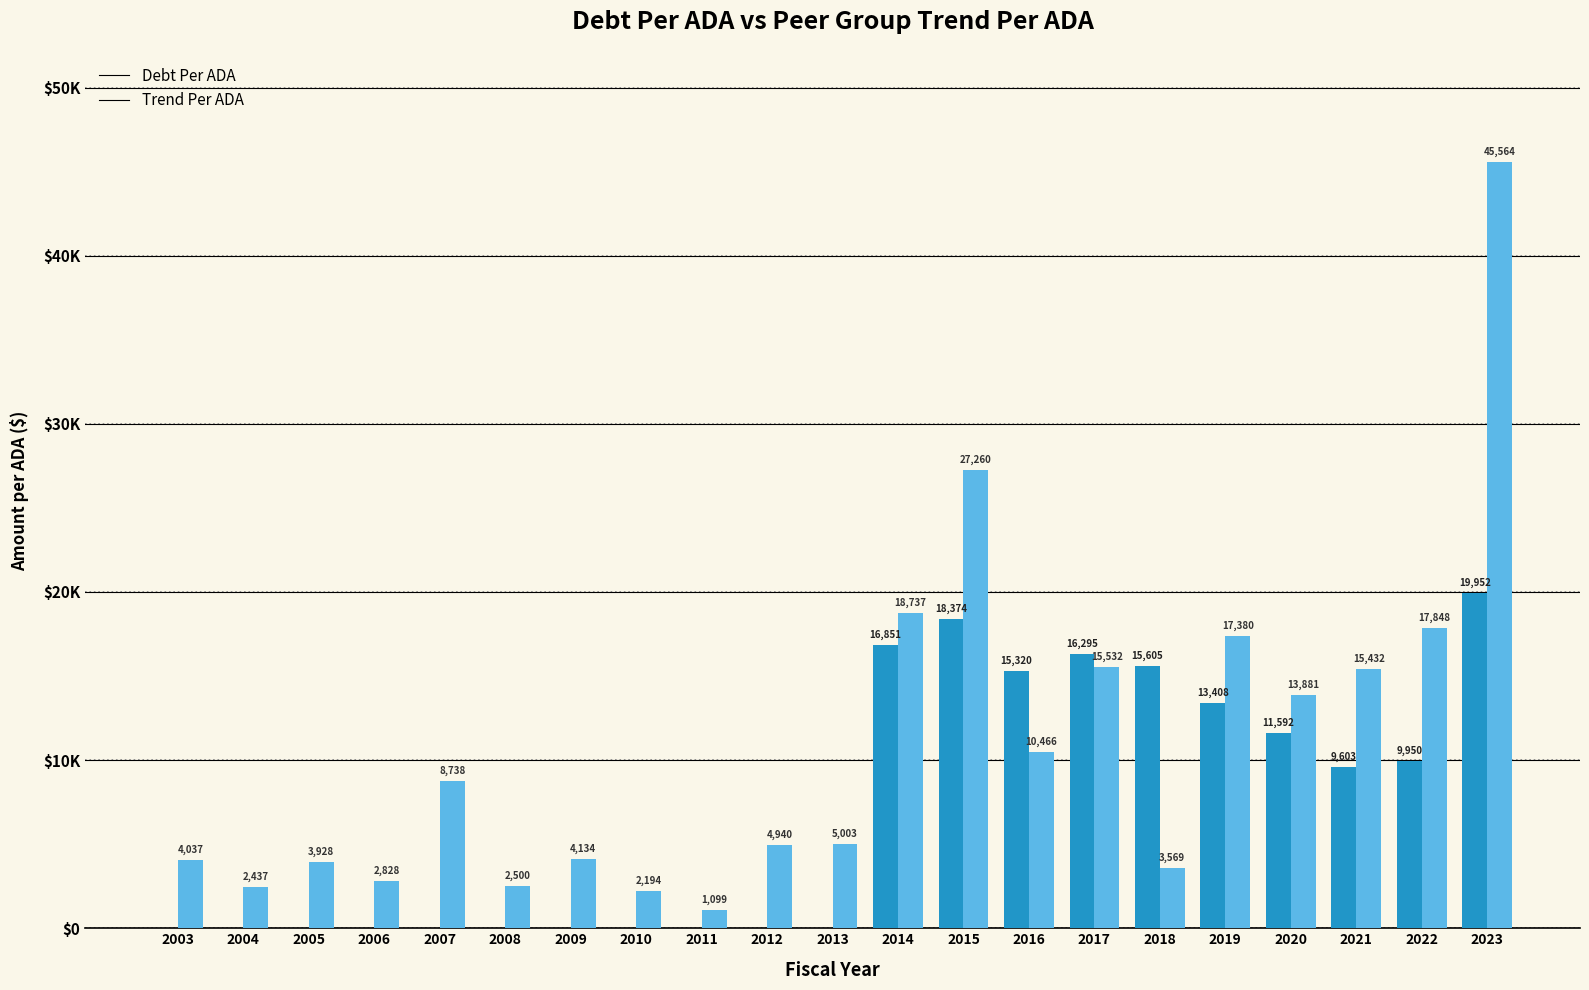

The DebtPerADA series shows 19952.0 at 2023. True or false?

True